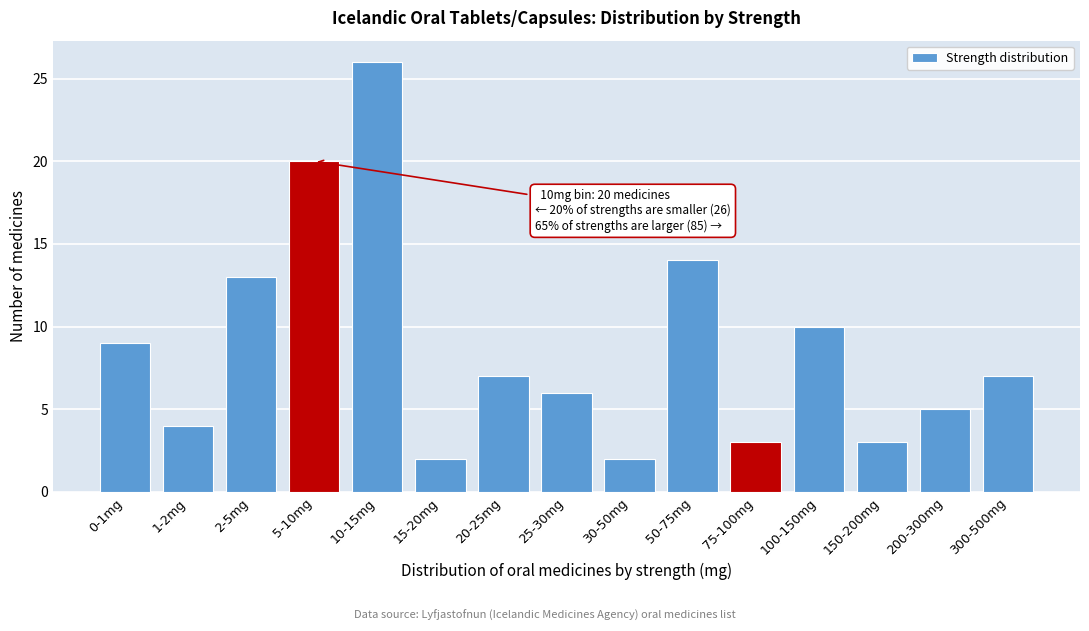

Reading left to right, transcribe all the data shown in this chart.

9	4	13	20	26	2	7	6	2	14	3	10	3	5	7